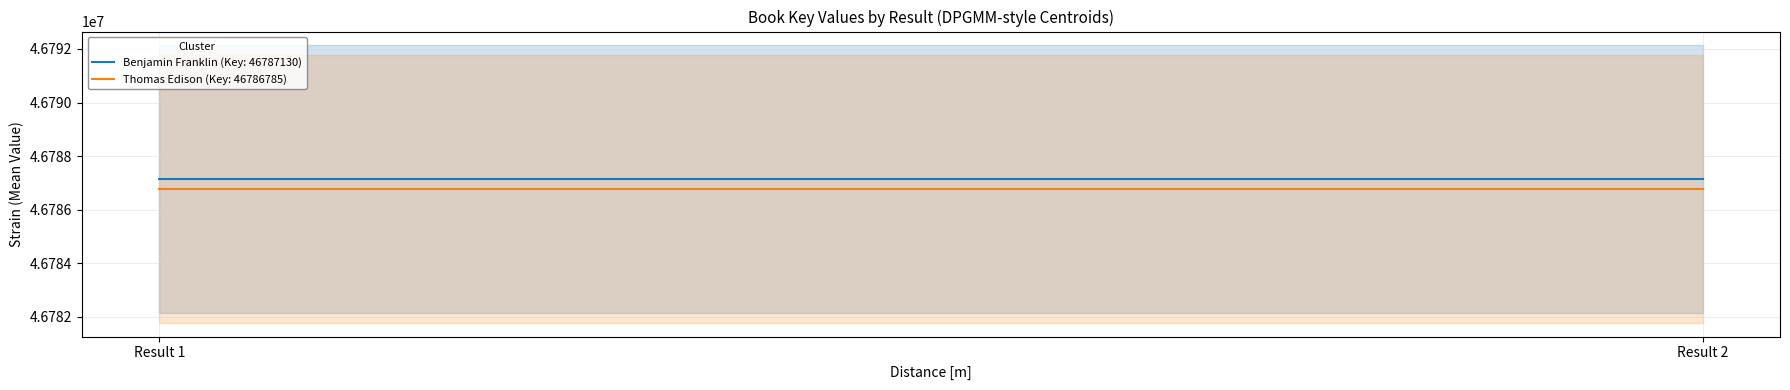

What are all the series names shown in the legend?

Benjamin Franklin (Key: 46787130), Thomas Edison (Key: 46786785)